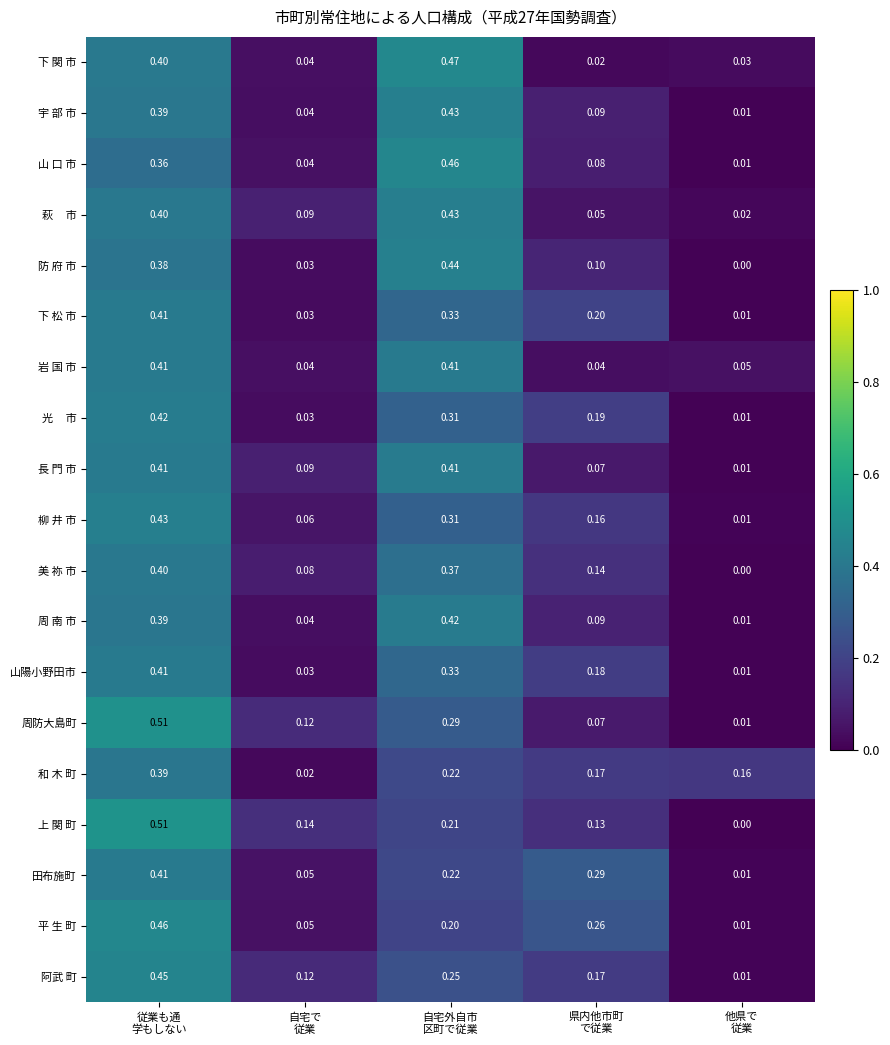

At which category is the sum across all series the highest?

従業も通
学もしない